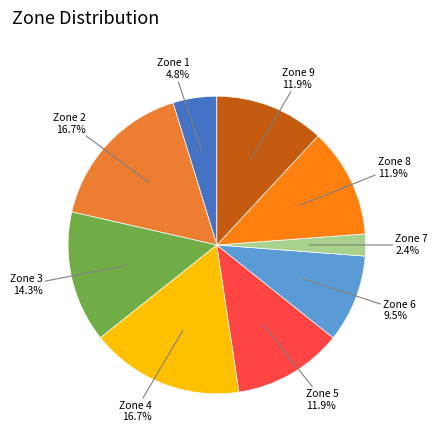

True or false: Zone 1 accounts for 14% of the total.

False